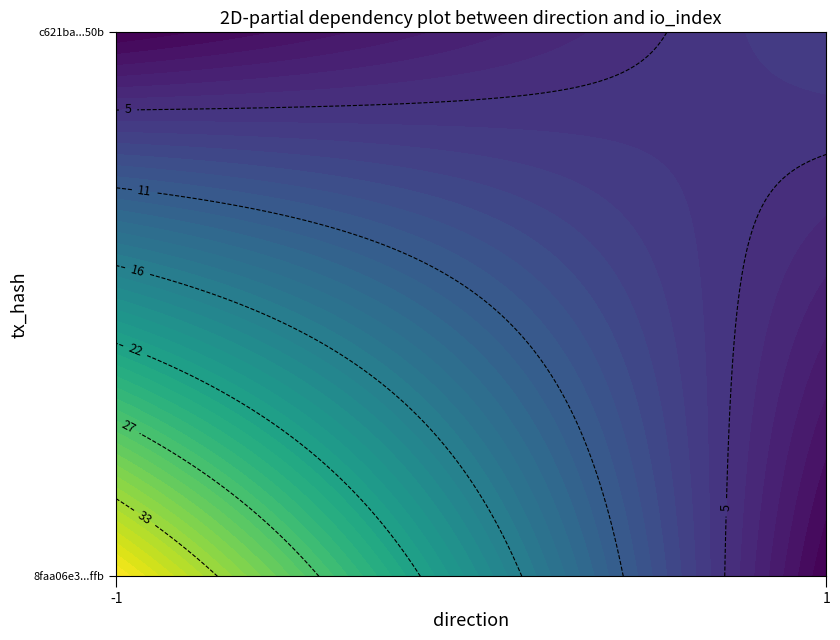

The value of 8faa06e3100ae81c7fe1cef25ab3fd7aabd3ffb at io_index is 38. True or false?

True